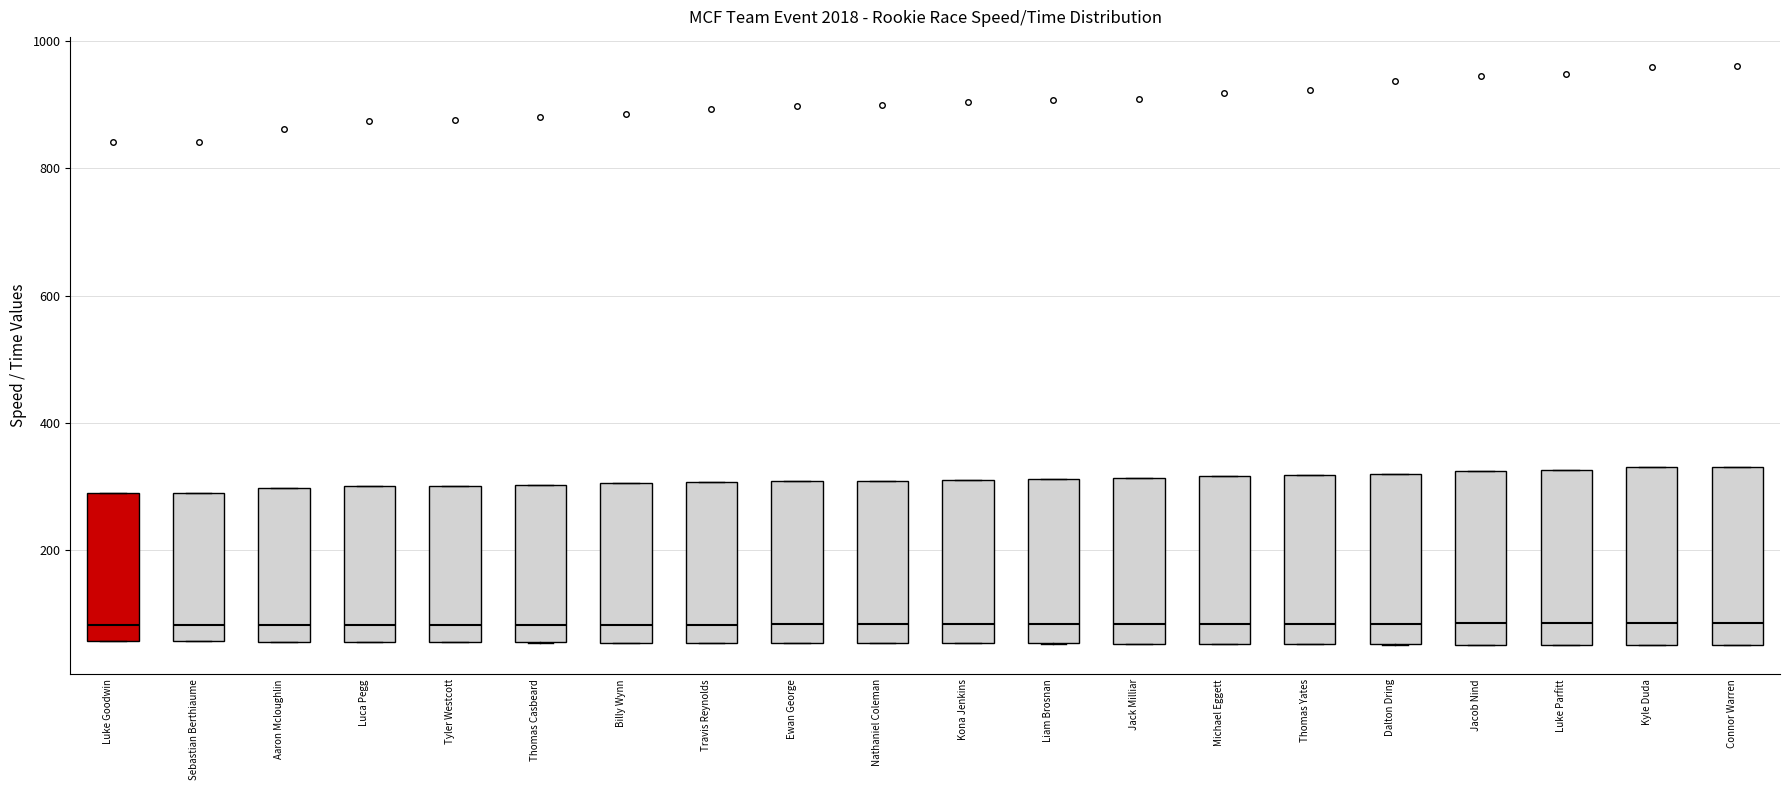

Reading left to right, read every box against the y-axis: the position of its median line, the range the box covers, and the ends of its whiskers. The values are not printed on the chart, so give them approximately, as read against the axis.

Luke Goodwin: median 80, box 60 to 280, whiskers 60 to 280
Sebastian Berthiaume: median 80, box 60 to 300, whiskers 60 to 300
Aaron Mcloughlin: median 80, box 60 to 300, whiskers 60 to 300
Luca Pegg: median 80, box 60 to 300, whiskers 60 to 300
Tyler Westcott: median 80, box 60 to 300, whiskers 60 to 300
Thomas Casbeard: median 80, box 60 to 300, whiskers 60 to 300
Billy Wynn: median 80, box 60 to 300, whiskers 60 to 300
Travis Reynolds: median 80, box 60 to 300, whiskers 60 to 300
Ewan George: median 80, box 60 to 300, whiskers 60 to 300
Nathaniel Coleman: median 80, box 60 to 300, whiskers 60 to 300
Kona Jenkins: median 80, box 60 to 320, whiskers 60 to 320
Liam Brosnan: median 80, box 60 to 320, whiskers 60 to 320
Jack Milliar: median 80, box 60 to 320, whiskers 60 to 320
Michael Eggett: median 80, box 60 to 320, whiskers 60 to 320
Thomas Yates: median 80, box 60 to 320, whiskers 60 to 320
Dalton Dring: median 80, box 60 to 320, whiskers 60 to 320
Jacob Nind: median 80, box 60 to 320, whiskers 60 to 320
Luke Parfitt: median 80, box 60 to 320, whiskers 60 to 320
Kyle Duda: median 80, box 40 to 320, whiskers 40 to 320
Connor Warren: median 80, box 40 to 340, whiskers 40 to 340